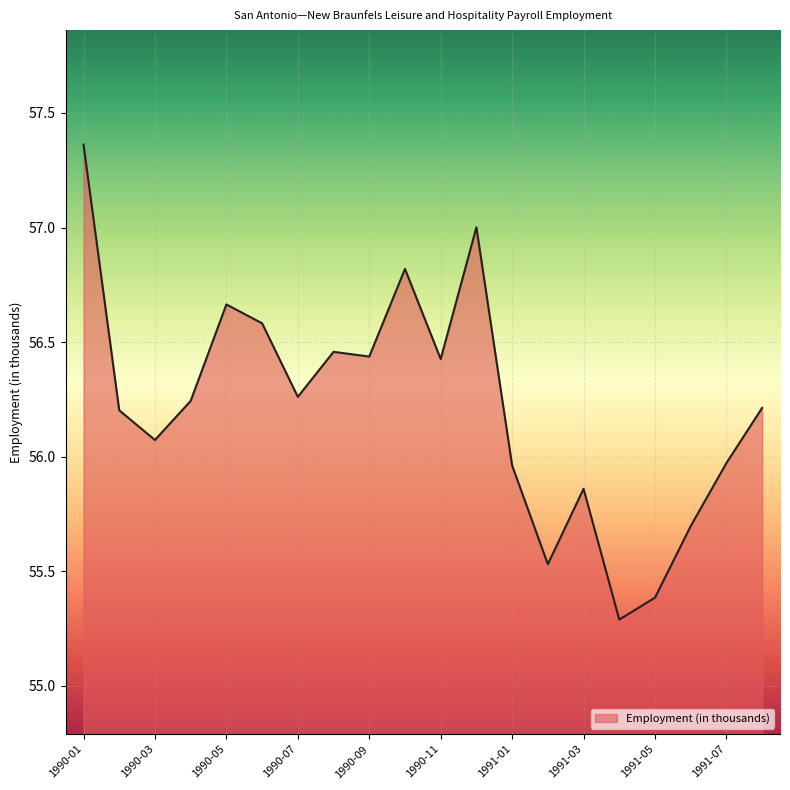

What is the minimum value shown in the chart?

55.3